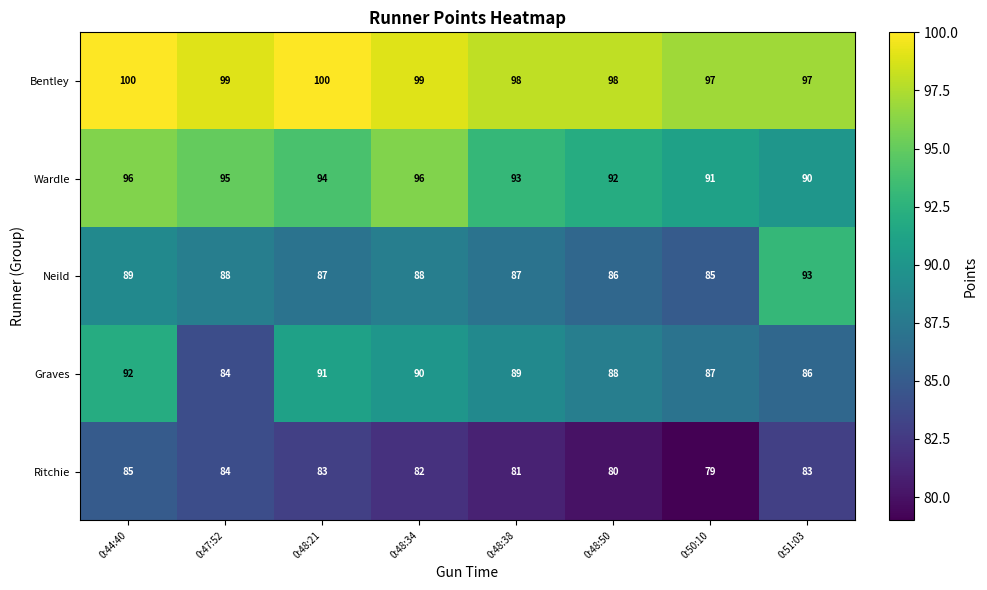

Count the number of categories in the chart.

8